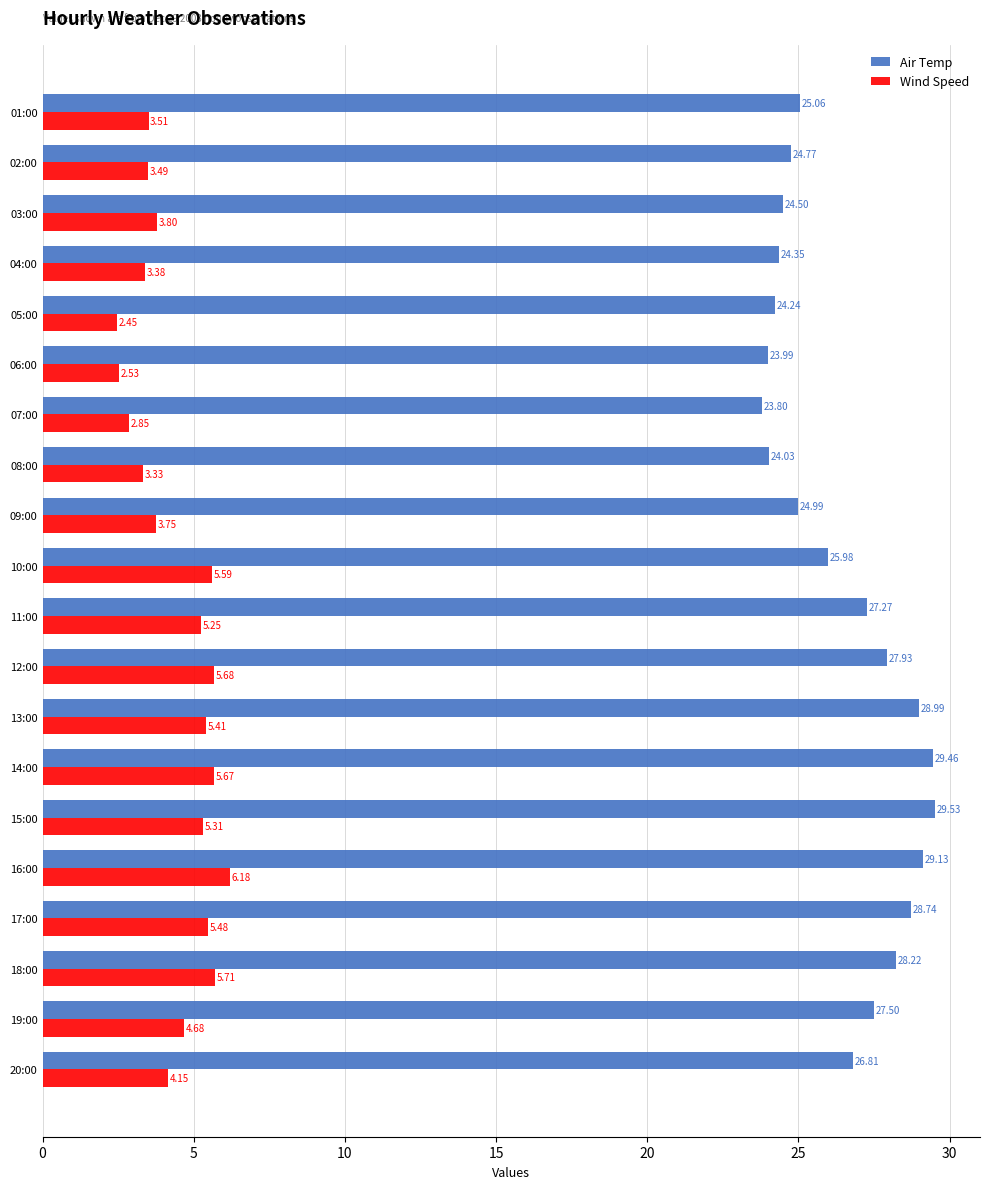

Which series has the largest total across all categories?

Air Temp